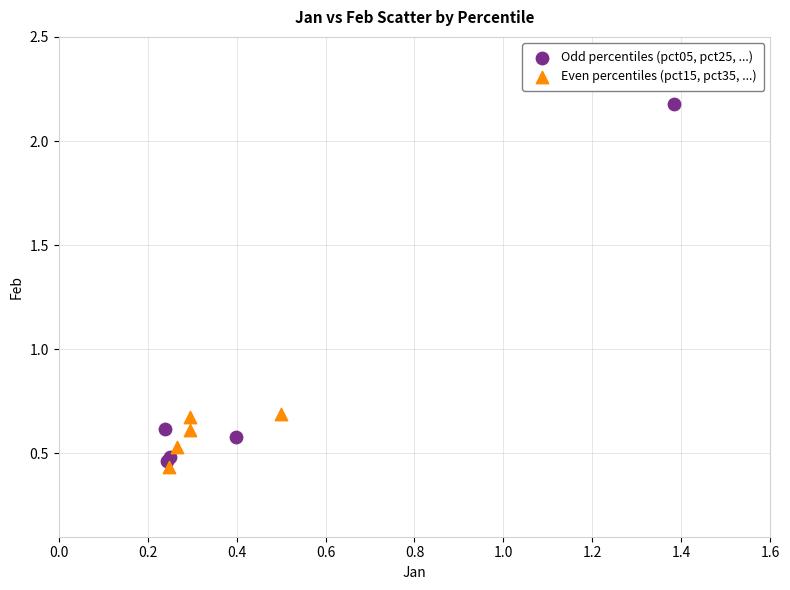

Which series contains the highest Y value?

Odd percentiles (pct05, pct25, ...)